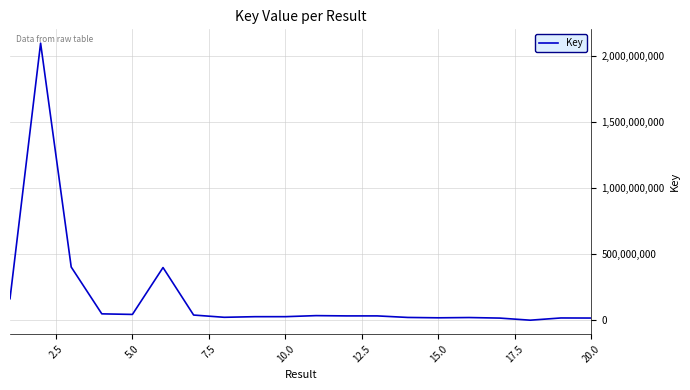

What is the maximum value shown in the chart?

2096906556